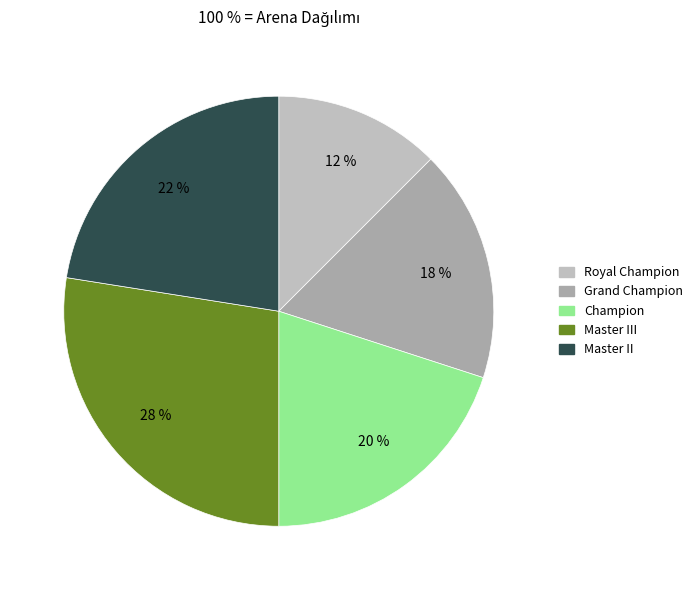

How many segments does this pie chart have?

5